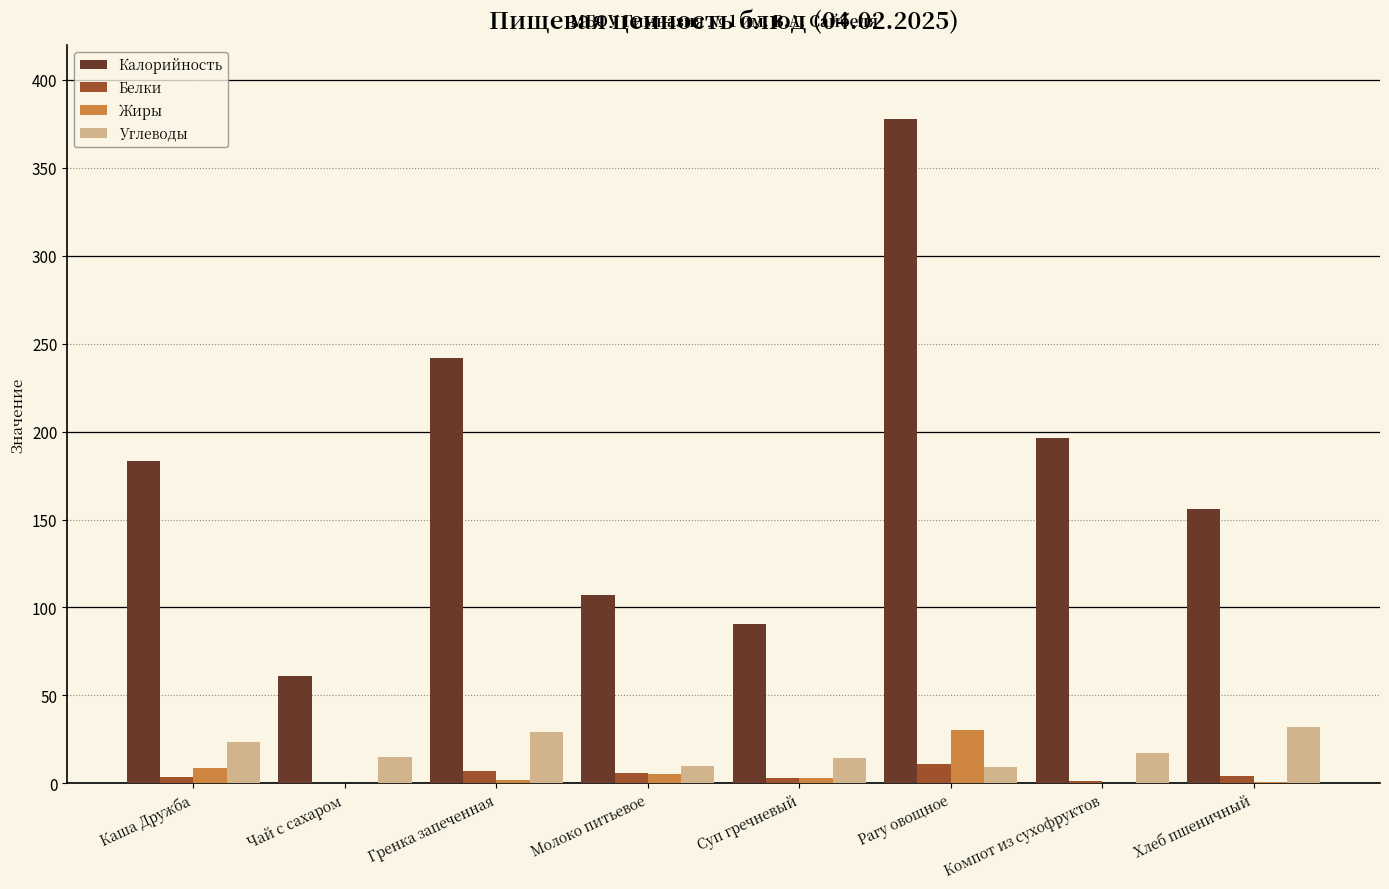

Which series has the largest total across all categories?

Калорийность